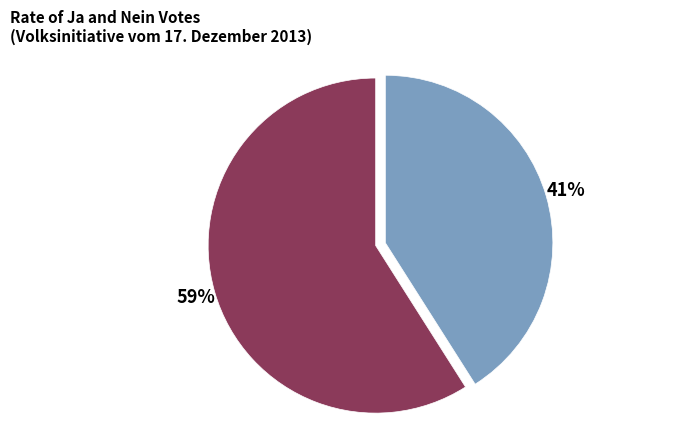

Is there a majority slice in this chart?

Yes